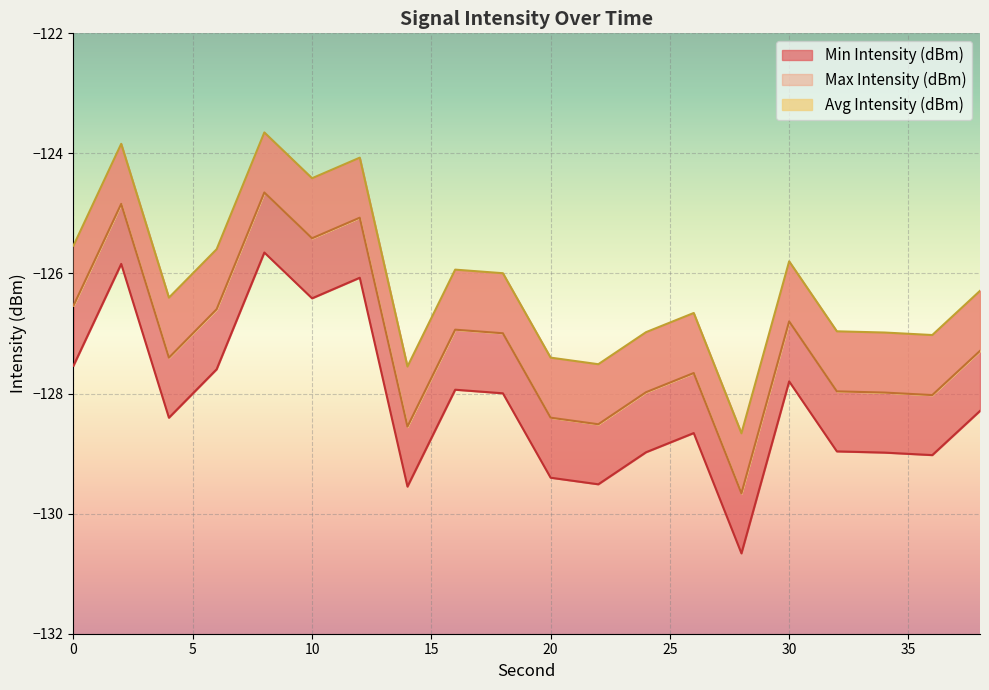

The value of Max Intensity (dBm) at 38 is -181.6. True or false?

False